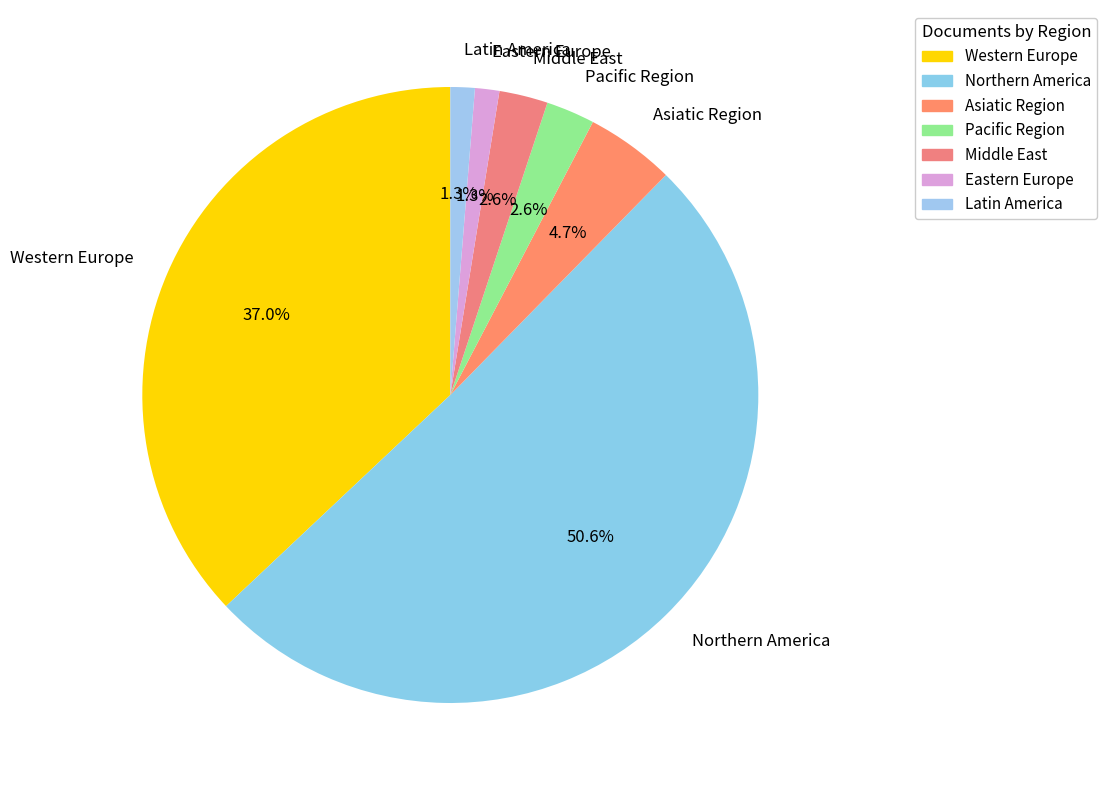

To the nearest percent, what is the difference between the Western Europe and Latin America slice percentages?

36%